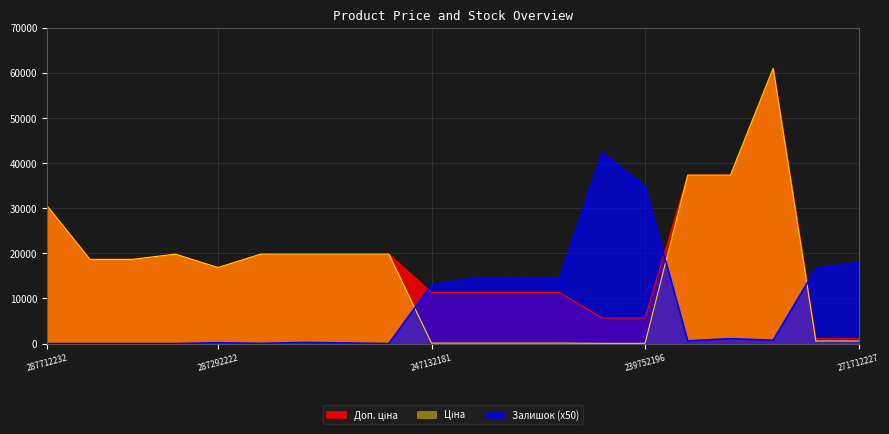

True or false: Ціна and Залишок cross at least once.

True